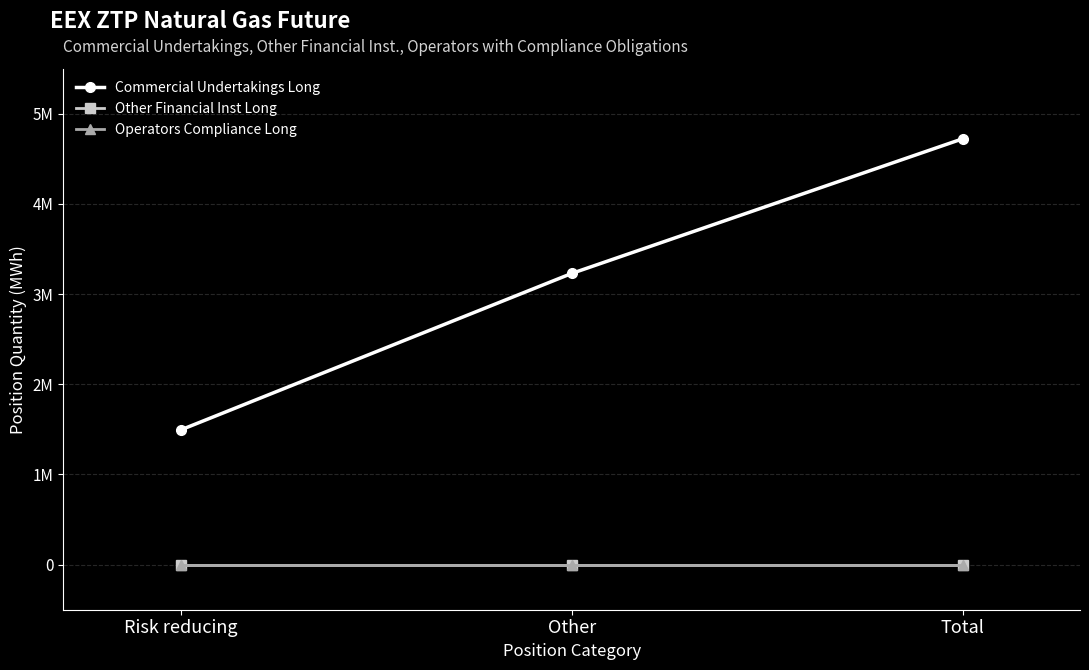

Reading left to right, transcribe all the data shown in this chart.

Commercial Undertakings Long: 1493526	3229051	4722577
Other Financial Inst Long: 0	0	0
Operators Compliance Long: 0	0	0